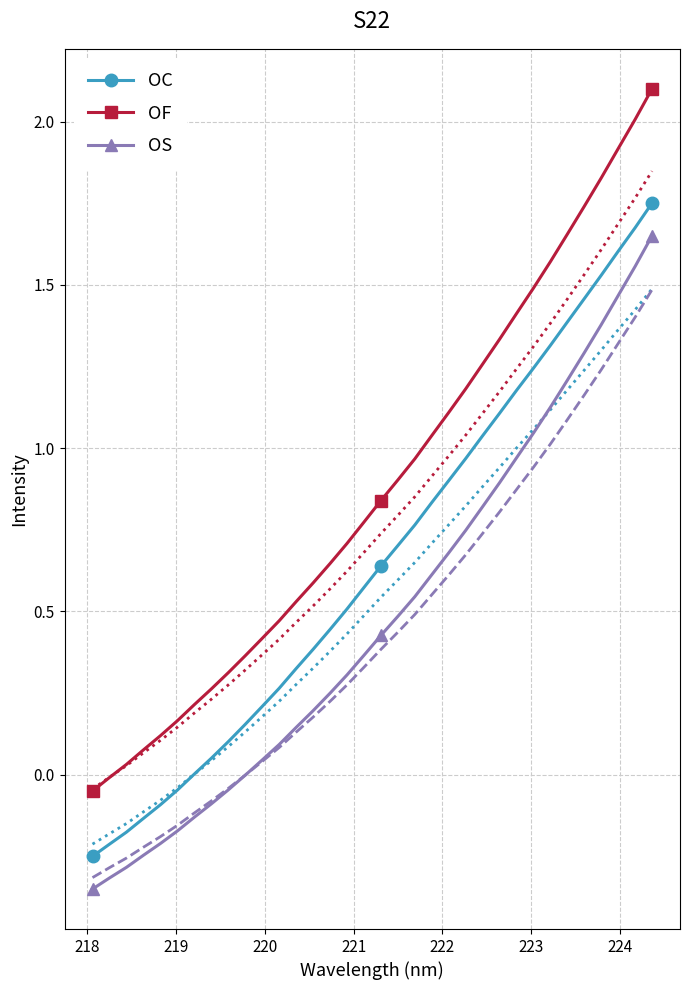

True or false: OS and OF intersect in this chart.

False